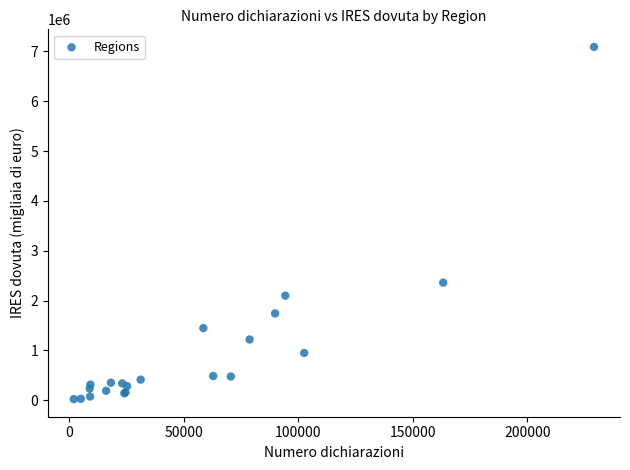

What Y value in the scatter plot is closest to 3555594?

2360262